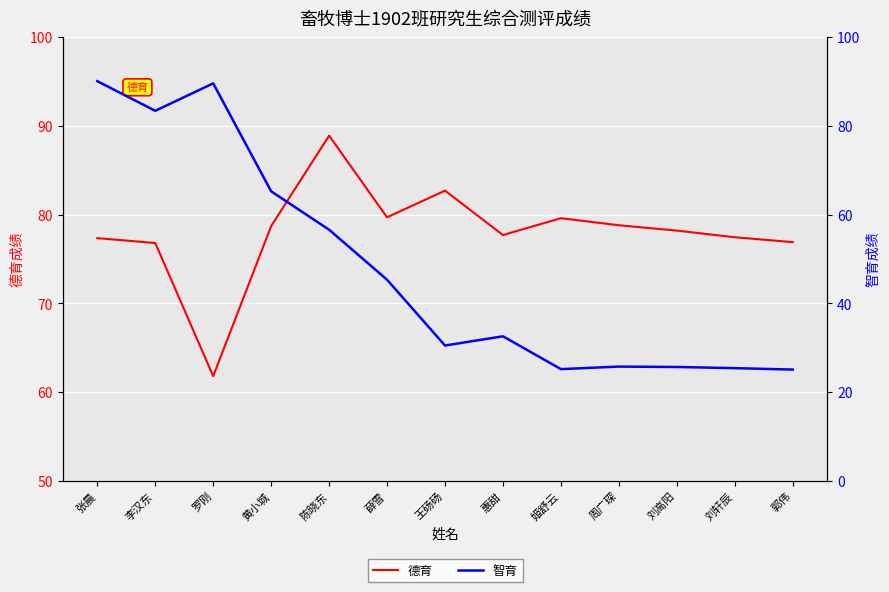

How many data points does each series have?

13